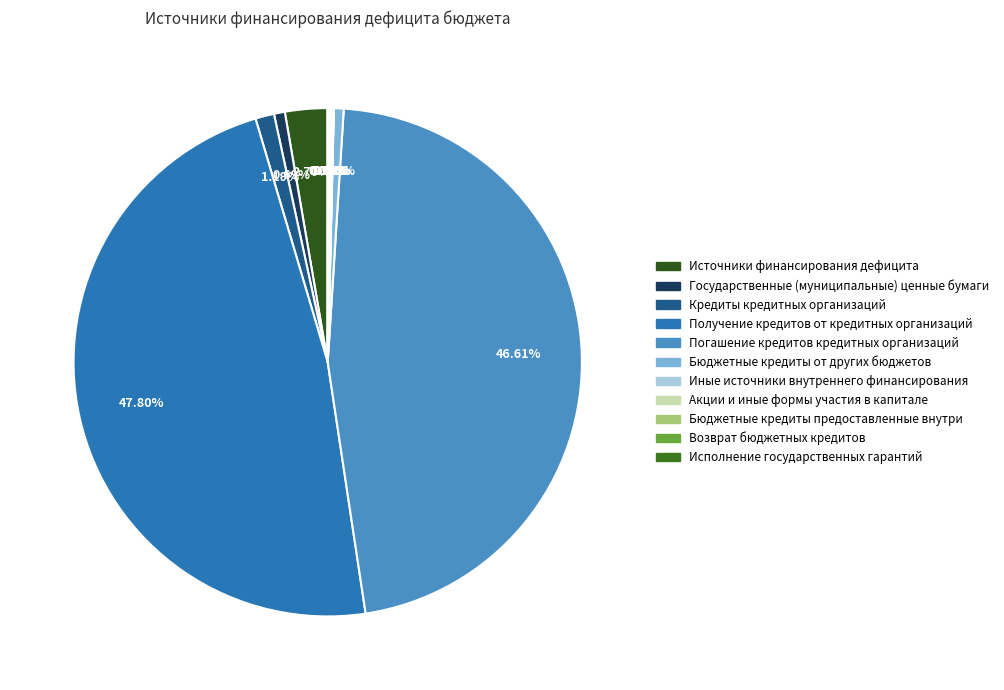

Does any single category account for the majority?

No